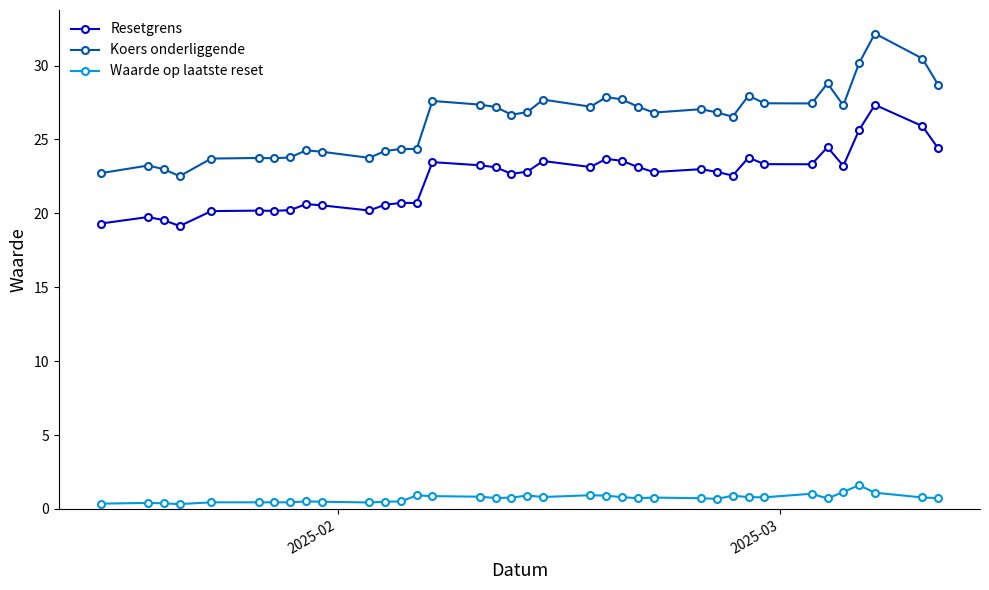

What is the smallest value displayed?

0.3